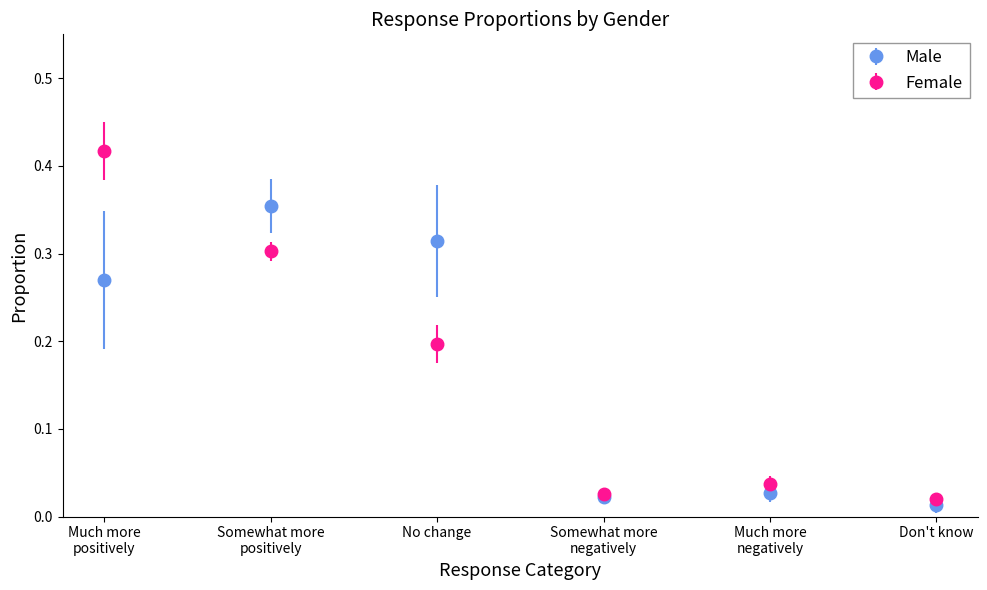

What are all the series names shown in the legend?

Male, Female